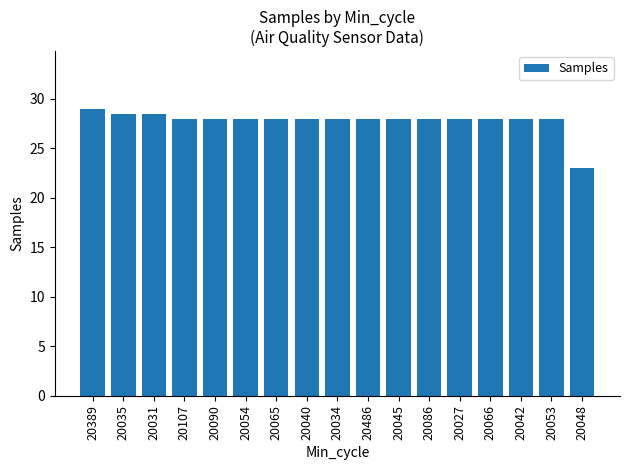

Is it true that the value at 20035 is 43.3?

False